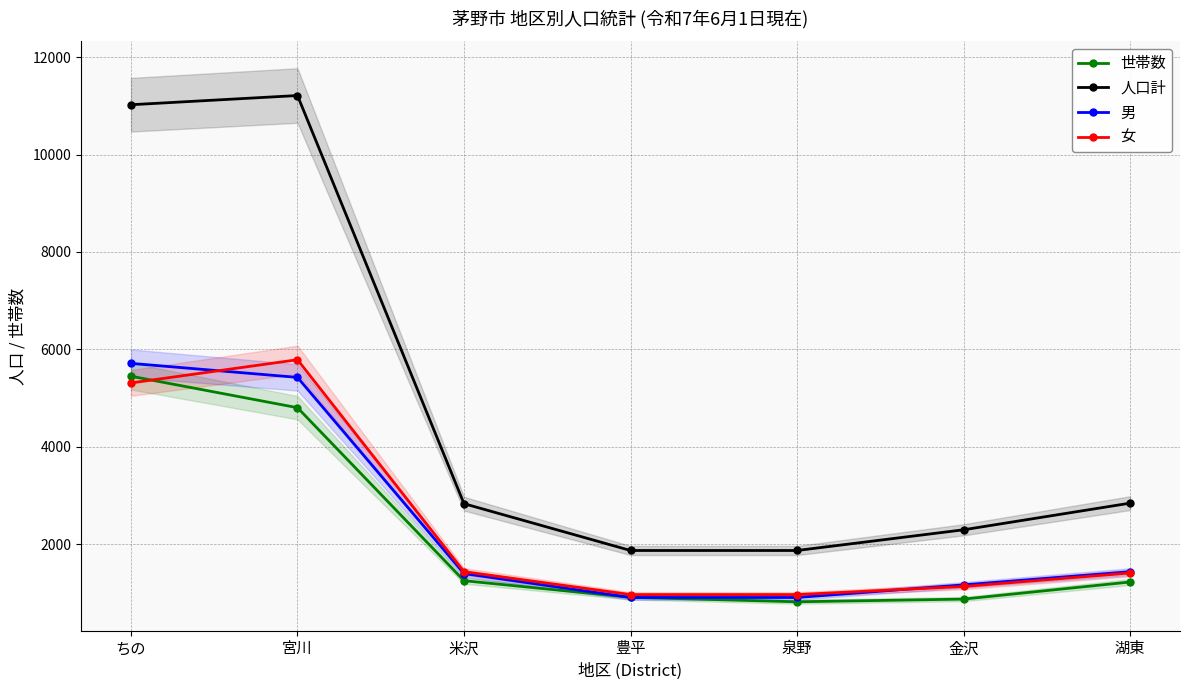

Reading left to right, extract all data points from this chart.

世帯数: ちの=5448	宮川=4802	米沢=1250	豊平=908	泉野=817	金沢=872	湖東=1223
人口計: ちの=11022	宮川=11211	米沢=2831	豊平=1870	泉野=1870	金沢=2295	湖東=2842
男: ちの=5712	宮川=5424	米沢=1396	豊平=905	泉野=905	金沢=1164	湖東=1434
女: ちの=5310	宮川=5787	米沢=1435	豊平=965	泉野=965	金沢=1131	湖東=1408